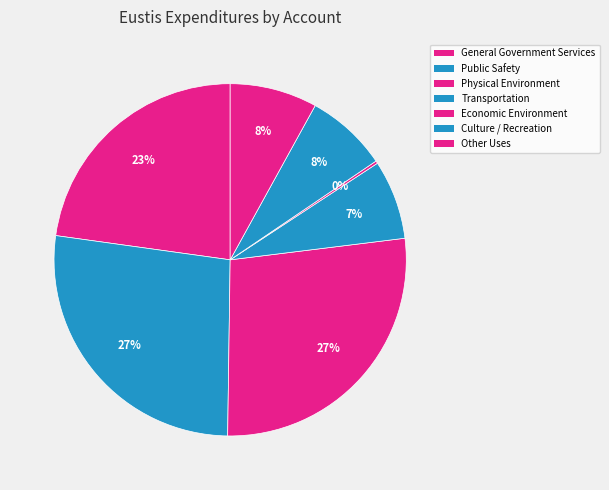

The Physical Environment slice represents 19% of the pie. True or false?

False